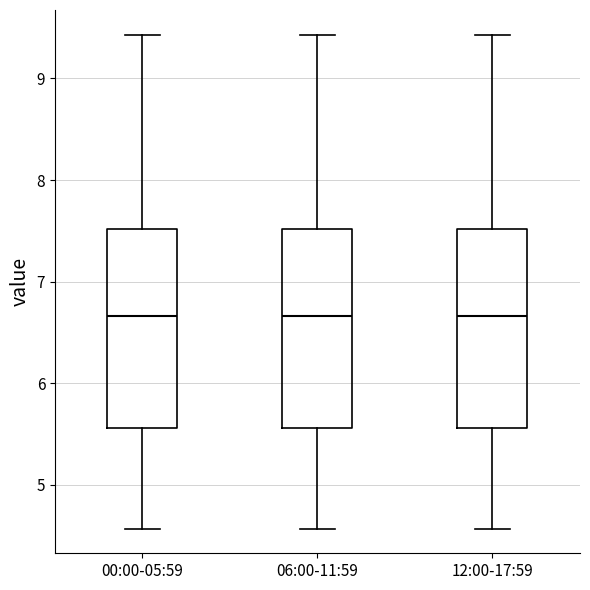

Reading left to right, read every box against the y-axis: the position of its median line, the range the box covers, and the ends of its whiskers. The values are not printed on the chart, so give them approximately, as read against the axis.

00:00-05:59: median 6.7, box 5.6 to 7.5, whiskers 4.6 to 9.4
06:00-11:59: median 6.7, box 5.6 to 7.5, whiskers 4.6 to 9.4
12:00-17:59: median 6.7, box 5.6 to 7.5, whiskers 4.6 to 9.4